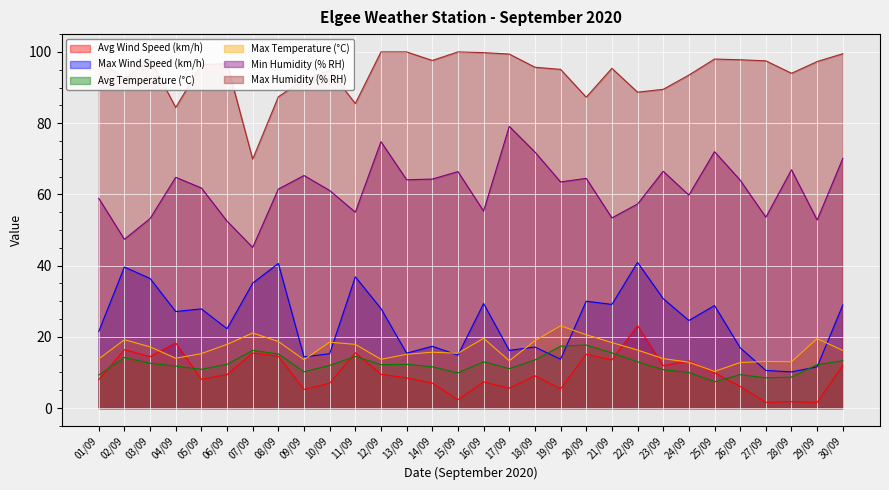

The value of Max Temperature (°C) at 30/09 is 8.5. True or false?

False